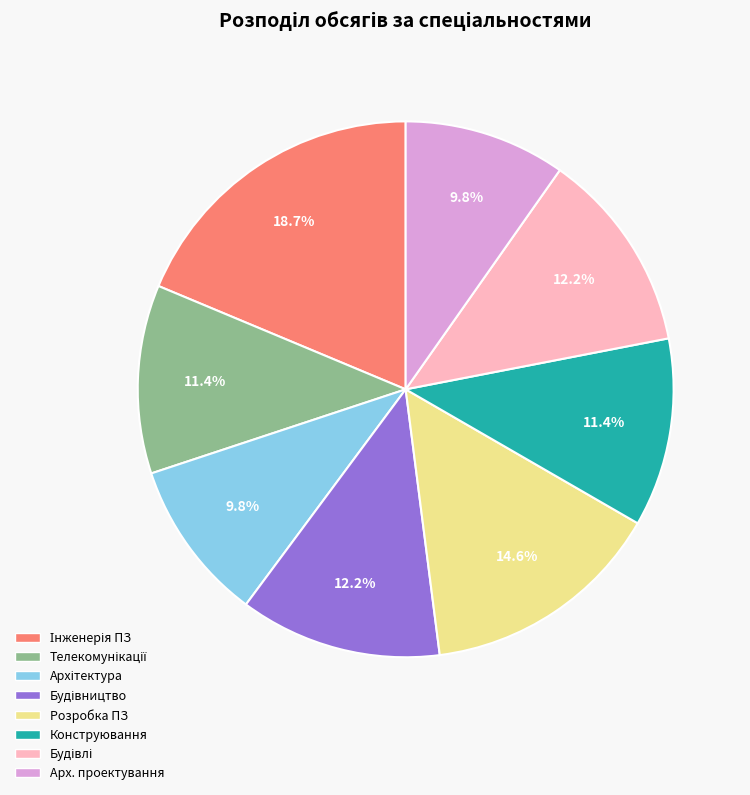

Does any single category account for the majority?

No